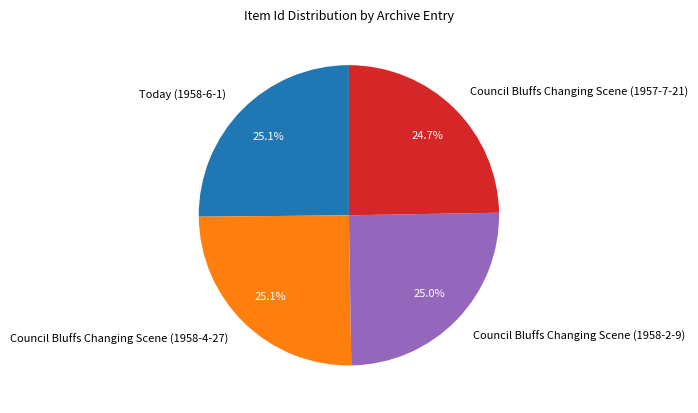

Approximately how many times larger is the value at Today (1958-6-1) compared to Council Bluffs Changing Scene (1958-4-27)?

1.0